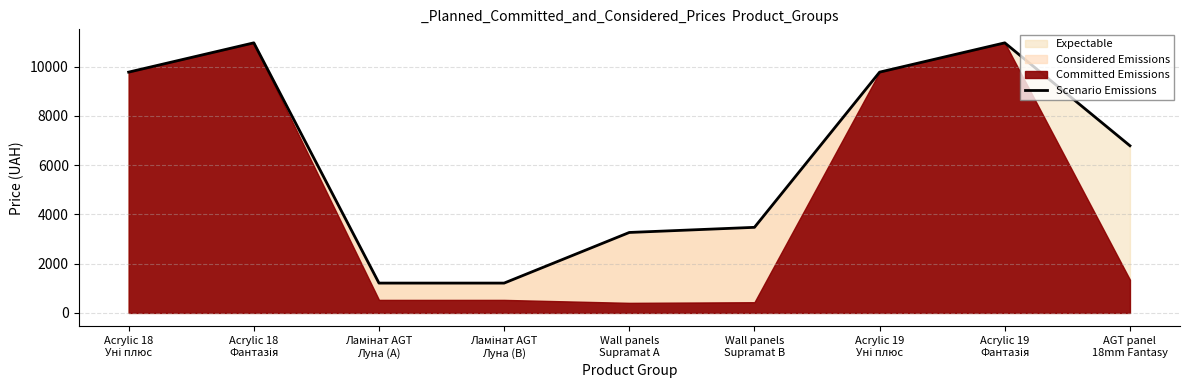

How many lines are shown in the chart?

1